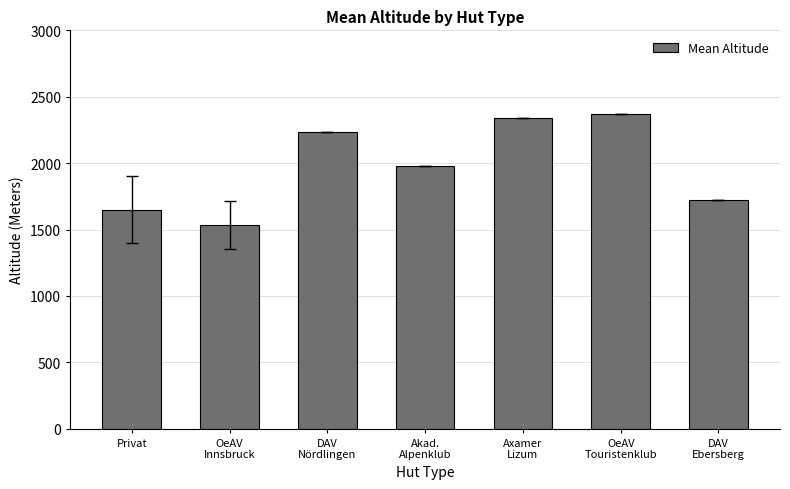

What is the change in value from OeAV
Innsbruck to DAV
Nördlingen?

+703